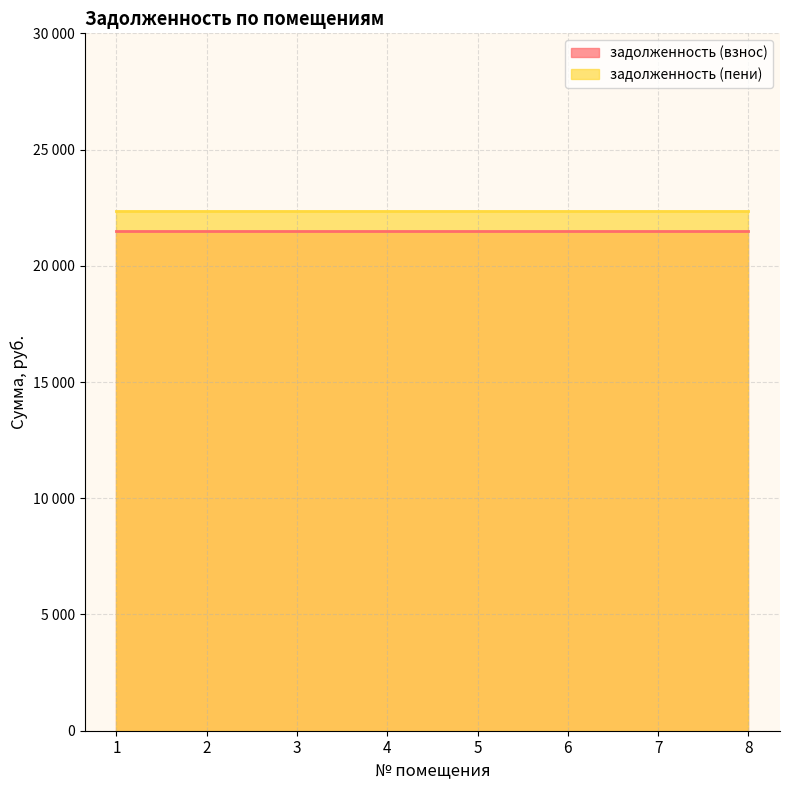

Is it true that задолженность (взнос) equals 21487.7 at 8?

True